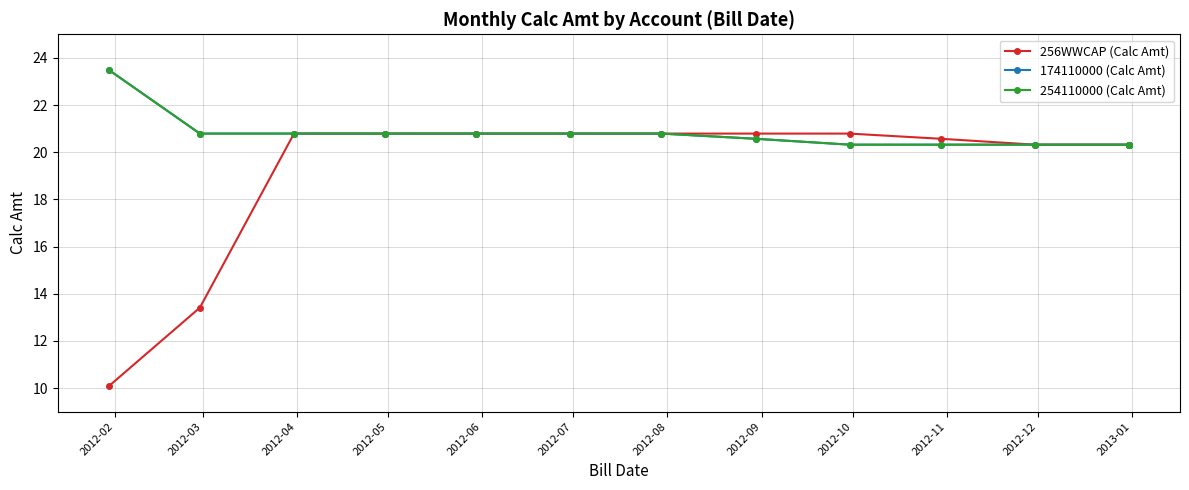

True or false: 256WWCAP (Calc Amt) and 174110000 (Calc Amt) cross at least once.

False